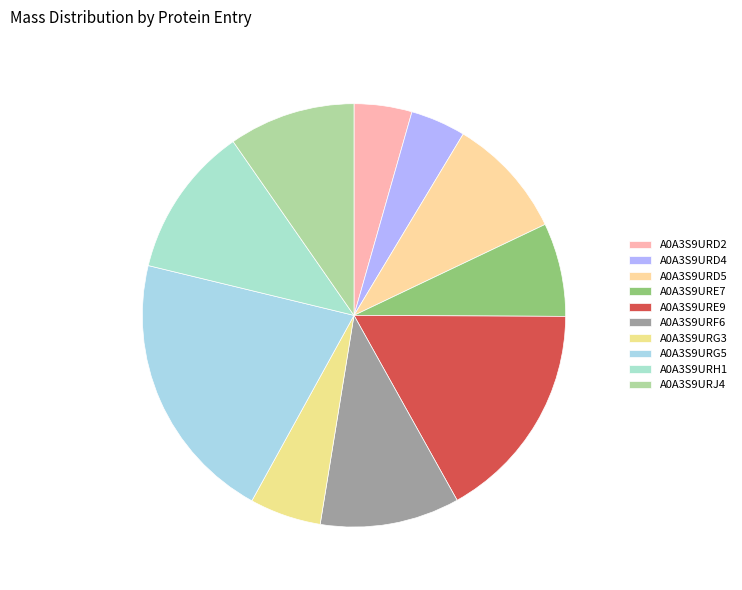

How many slices are in this pie chart?

10